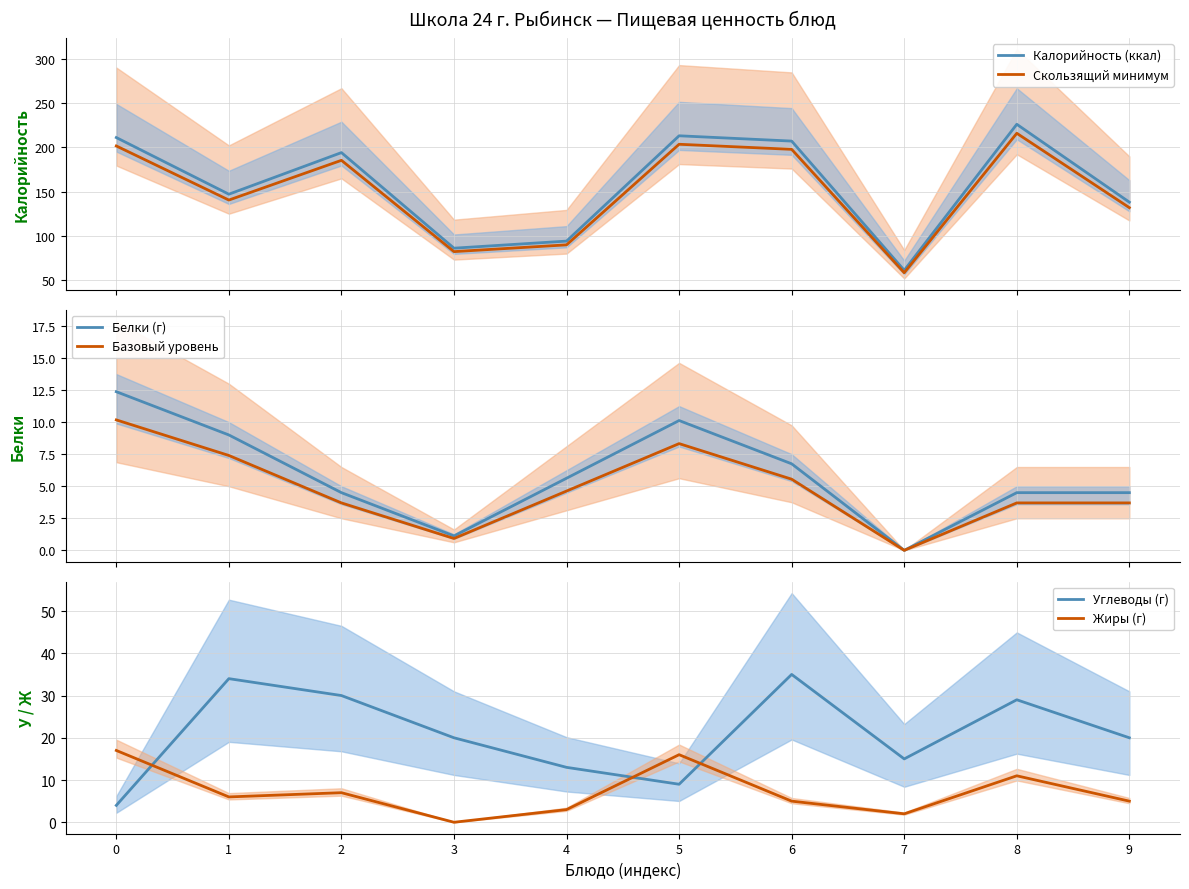

What is the greatest value displayed?

226.0